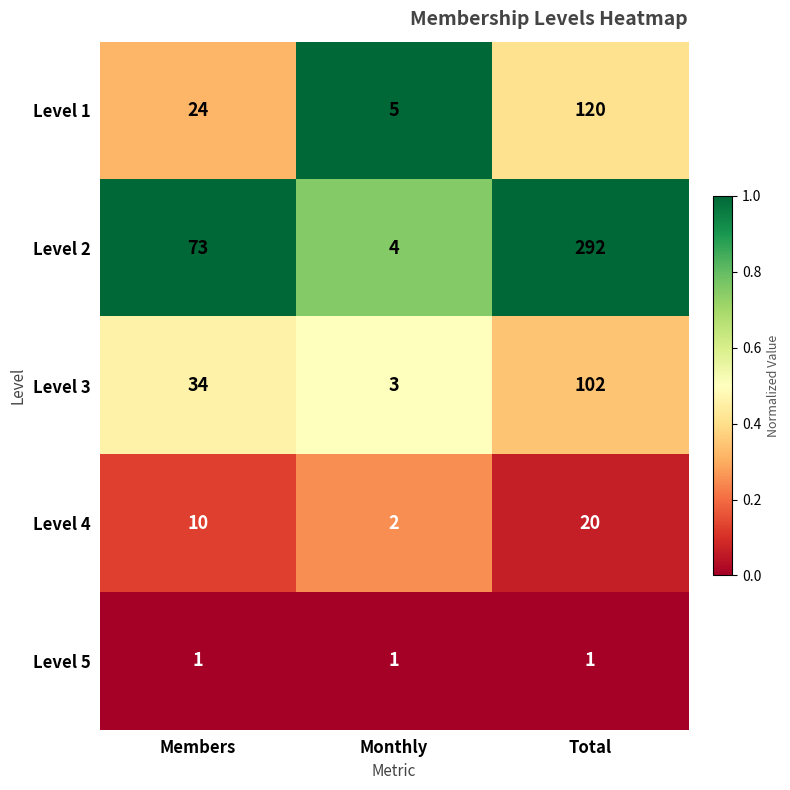

At which category is the sum across all series the highest?

Total